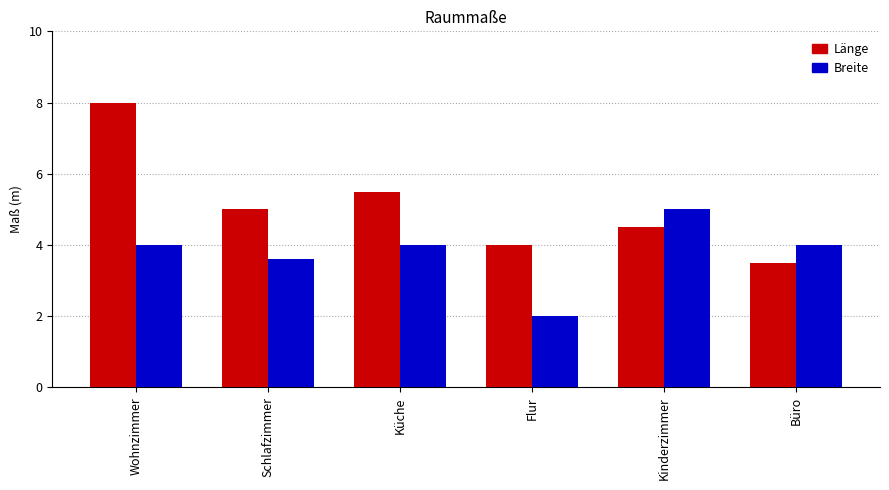

What is the greatest value displayed?

8.0